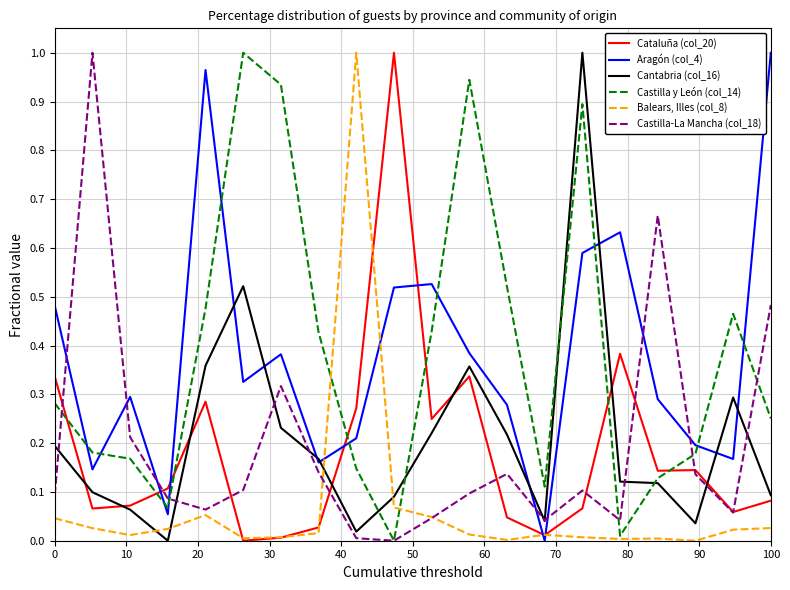

True or false: Aragón (col_4) and Castilla-La Mancha (col_18) intersect in this chart.

True